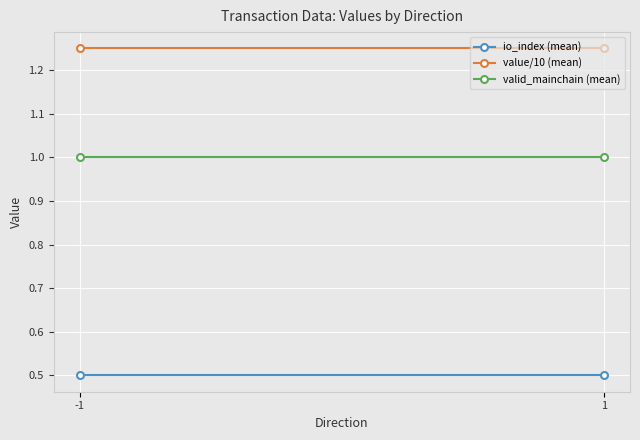

Which series changed the most between -1 and 1?

io_index (mean)